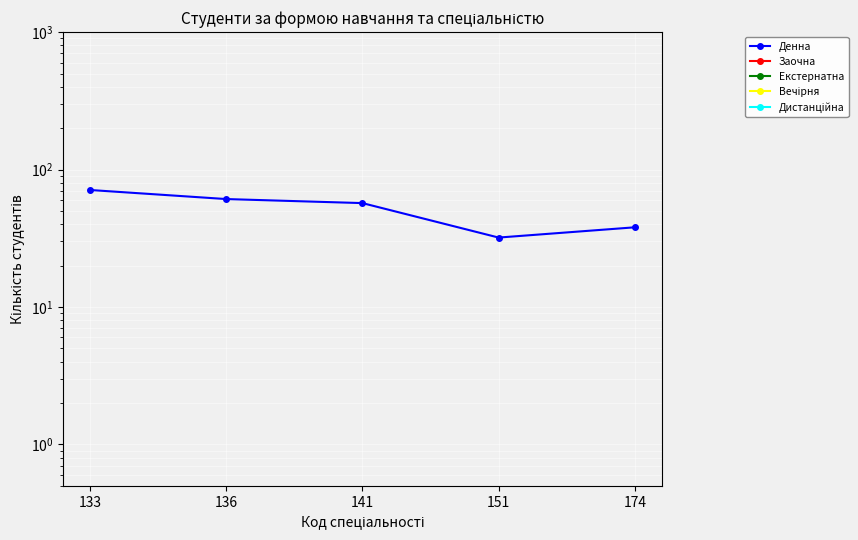

How many lines are shown in the chart?

5